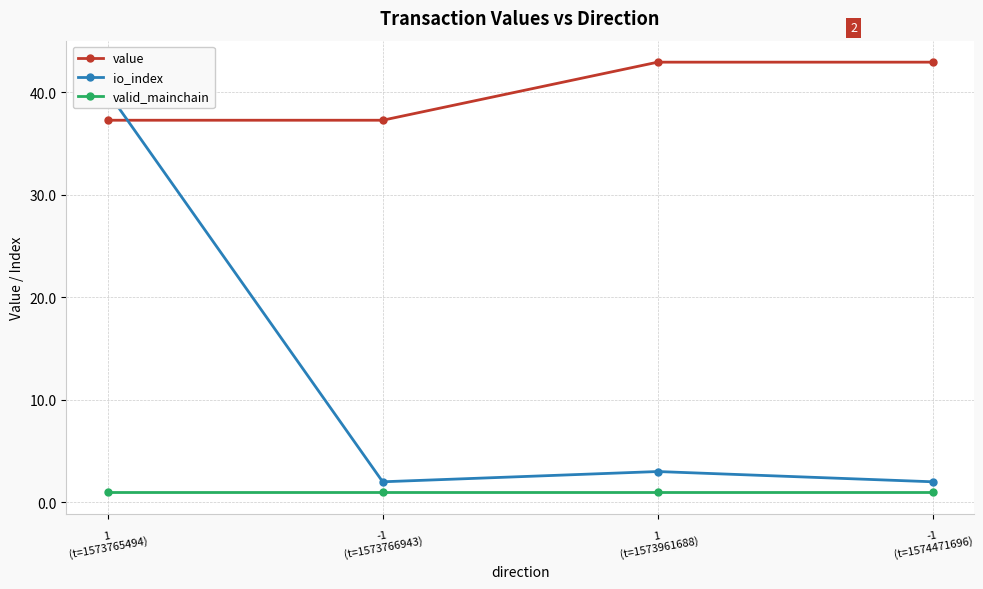

Is the value of valid_mainchain at -1
(t=1573766943) greater than the value of io_index at -1
(t=1574471696)?

No